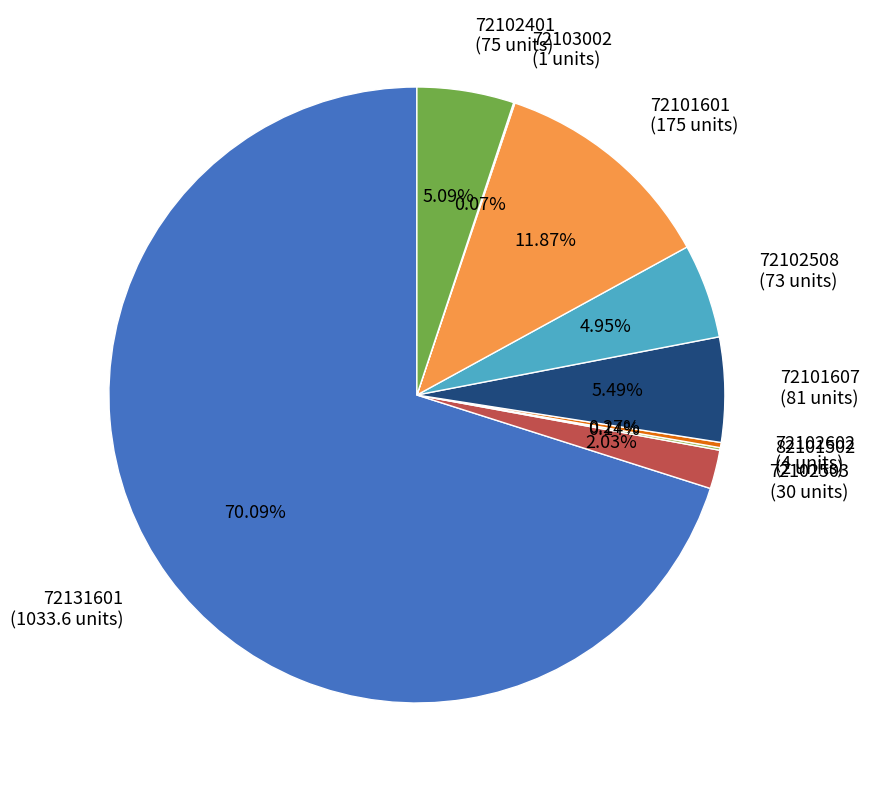

What is the ratio of the value at 72101607 to the value at 72102401?

1.1